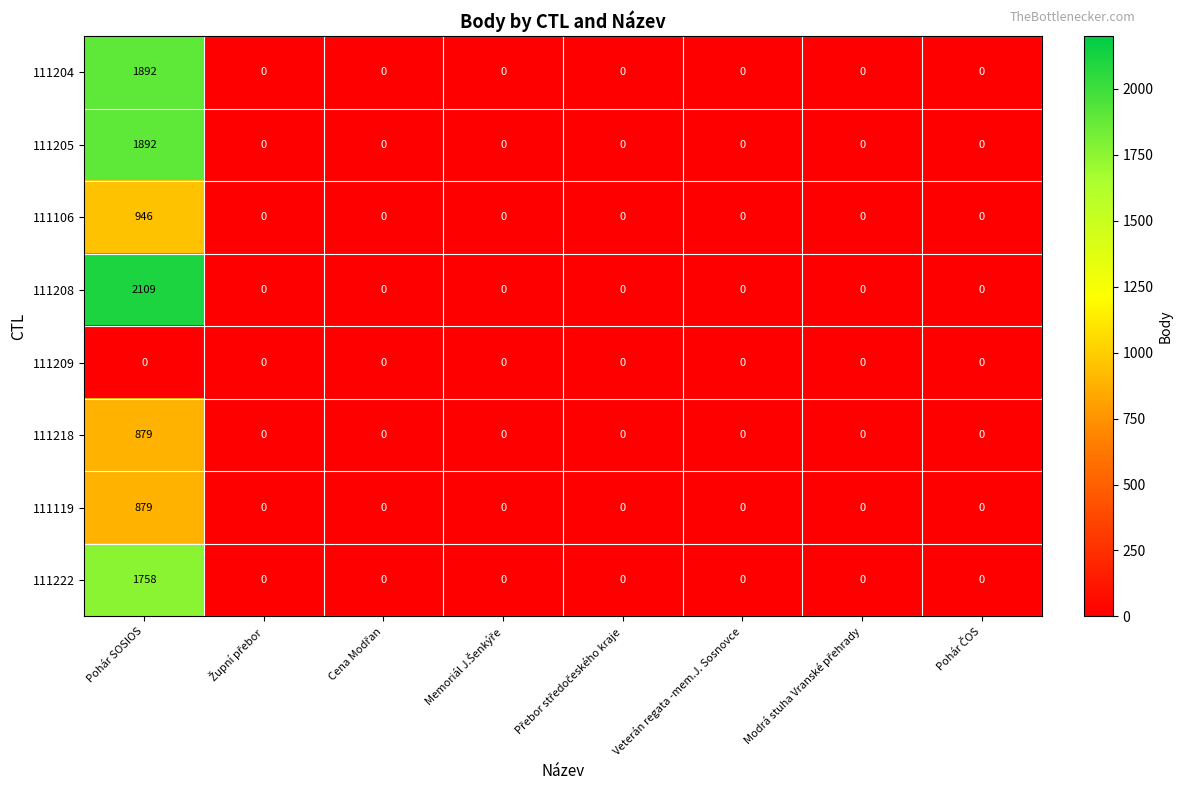

What is the difference between the maximum and minimum values in the 111218 series?

879